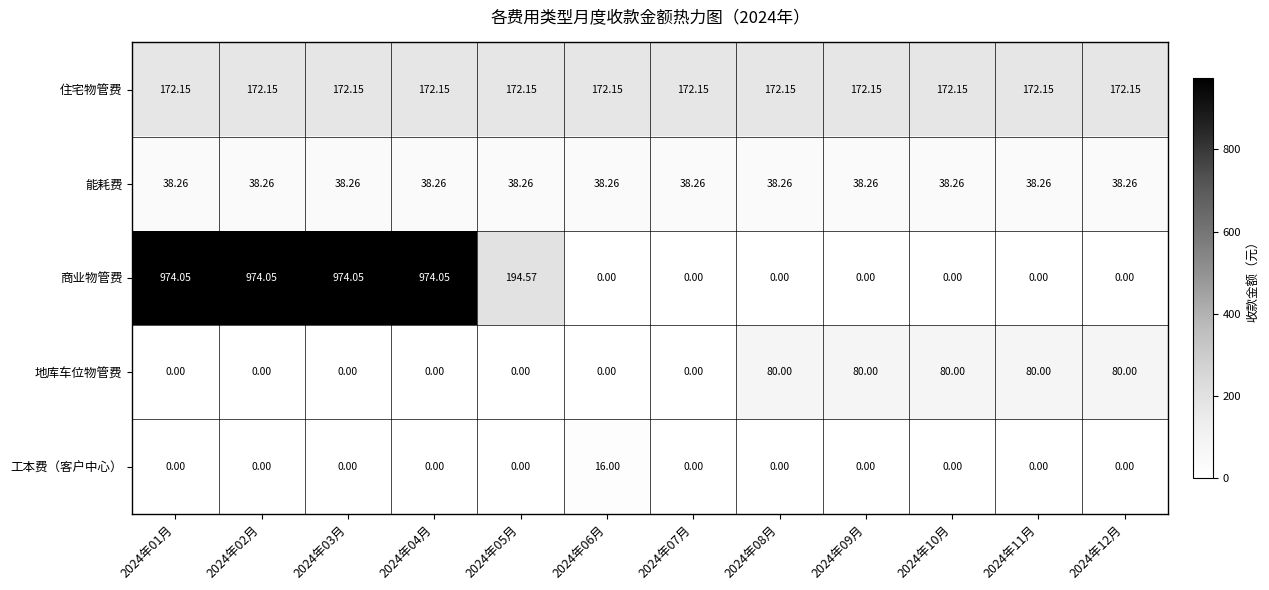

Which series changed the most between 2024年05月 and 2024年07月?

商业物管费